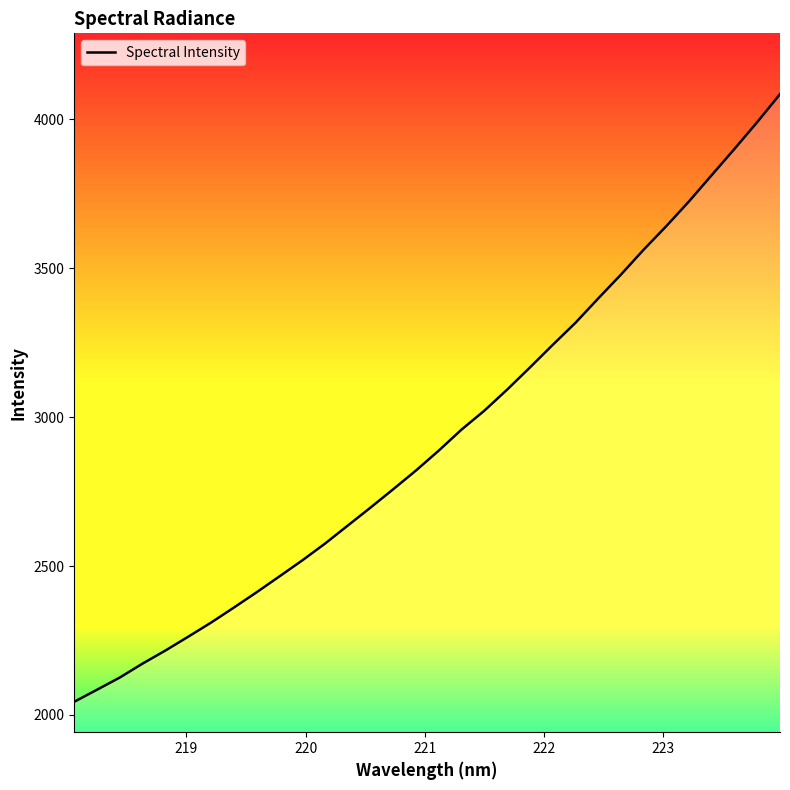

What is the greatest value displayed?

4083.8